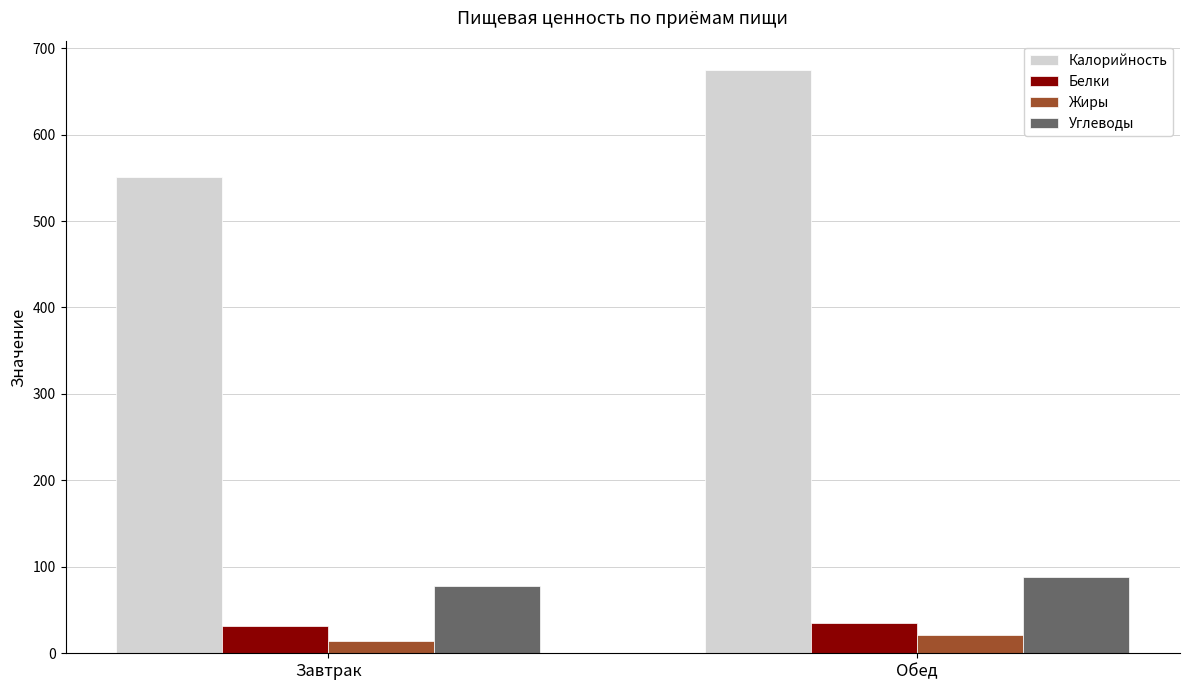

At Завтрак, list the series in order from smallest to largest.

Жиры, Белки, Углеводы, Калорийность